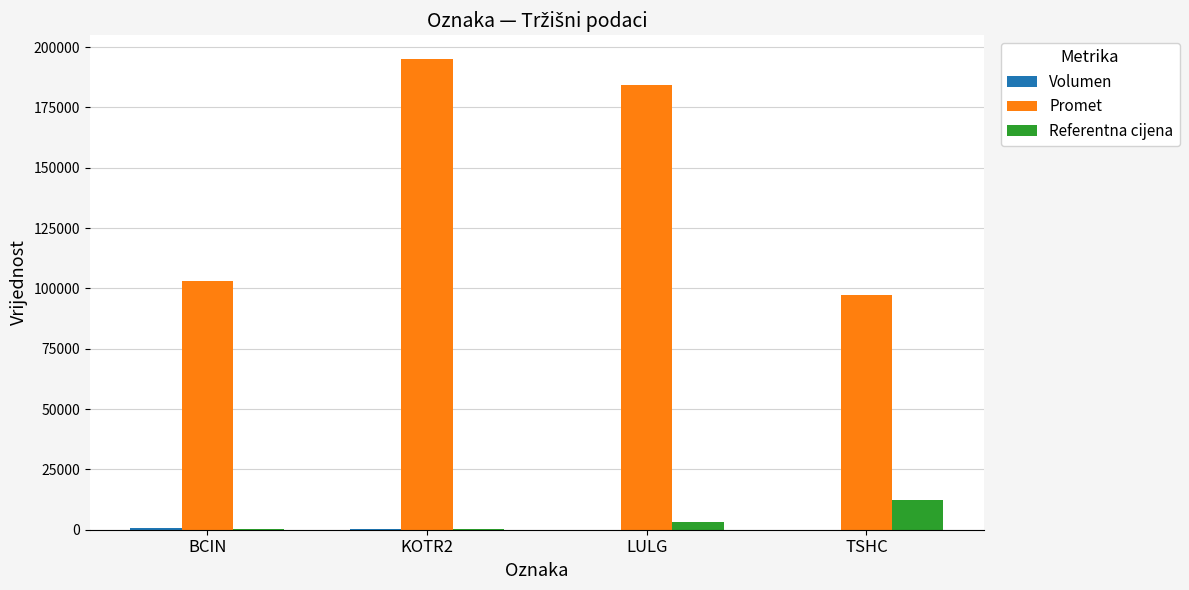

True or false: Referentna cijena has a value of 486.6 at KOTR2.

True